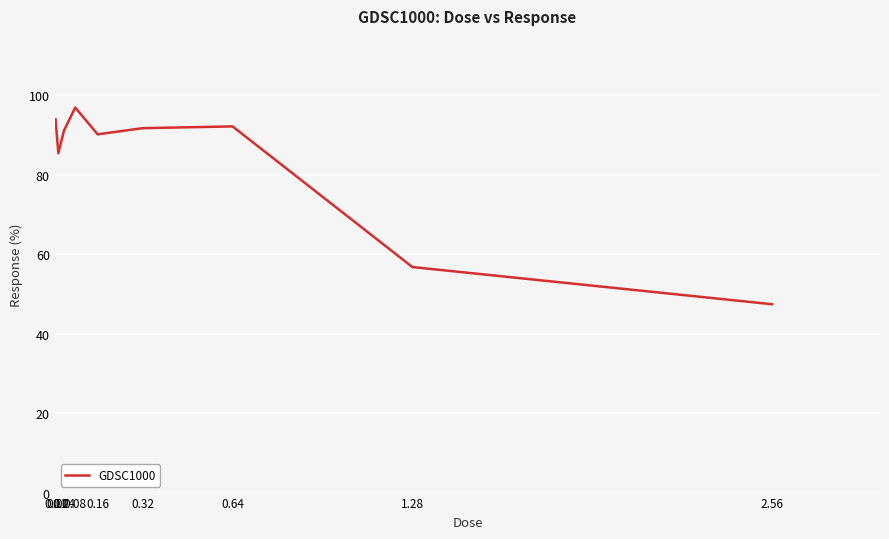

Which has a higher value, 0.01 or 0.02?

0.01